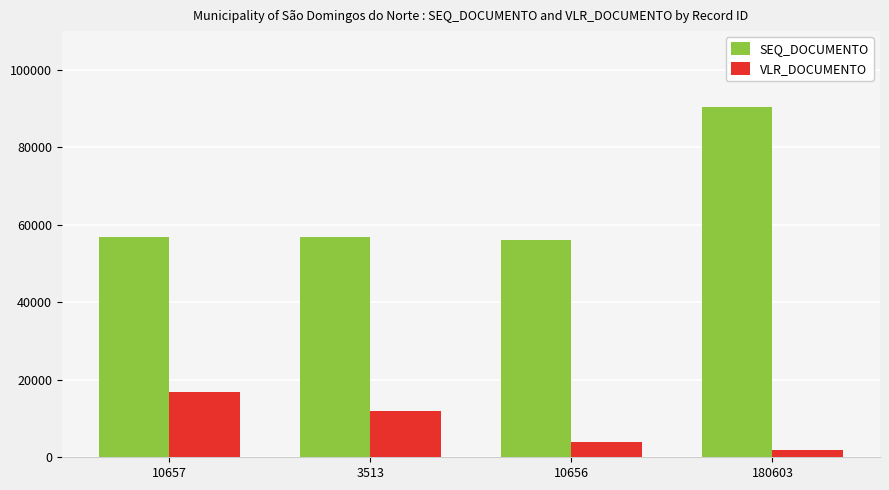

What is the difference between the SEQ_DOCUMENTO values at 180603 and 10656?

34263.0